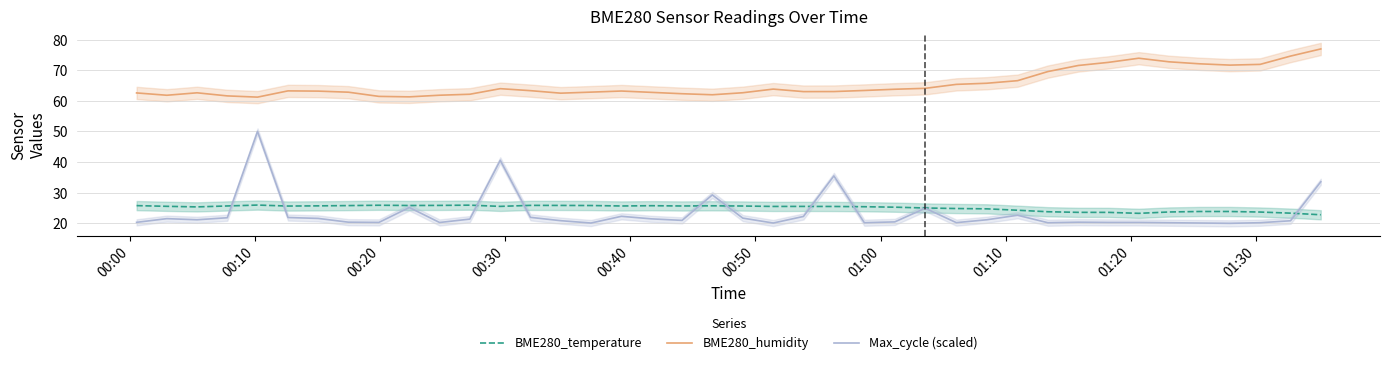

What is the lowest value of the Max_cycle (scaled) series?

20.0